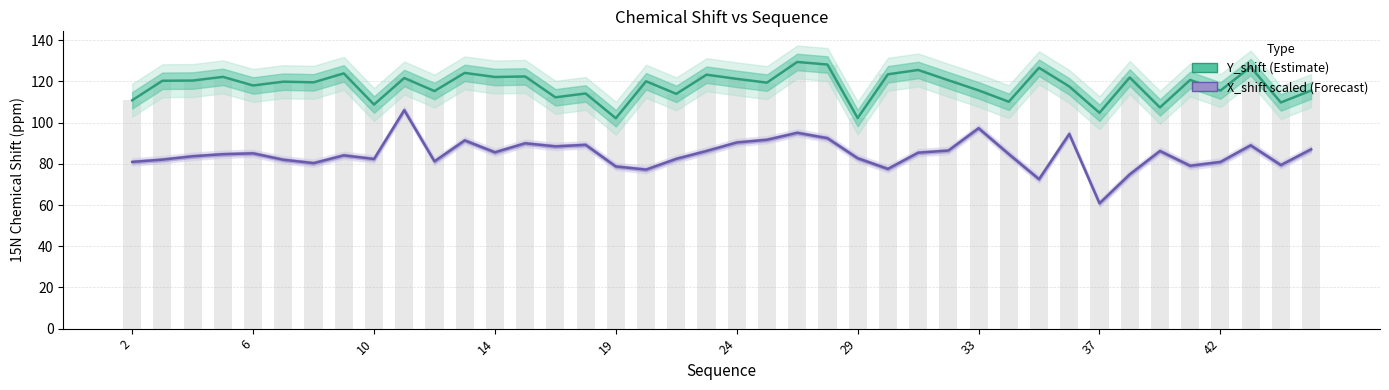

Which has a higher value, 30 or 22?

22